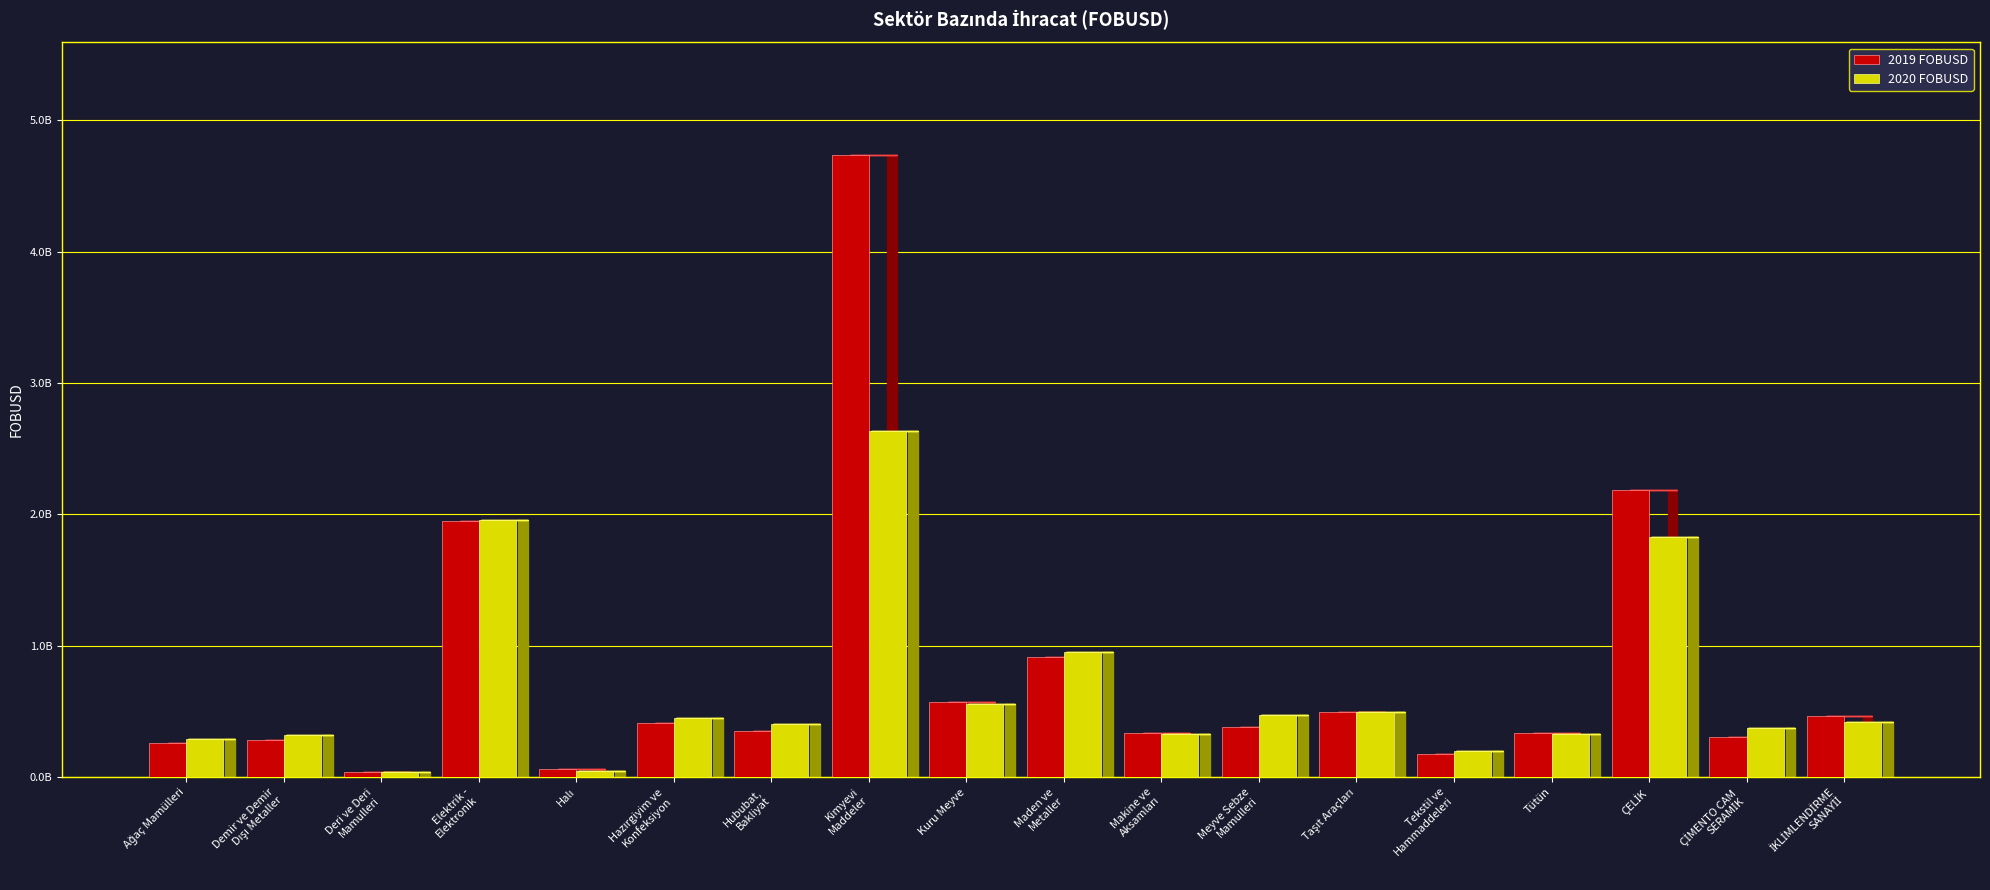

What is the label of the 17th bar from the left?

ÇİMENTO CAM
SERAMİK